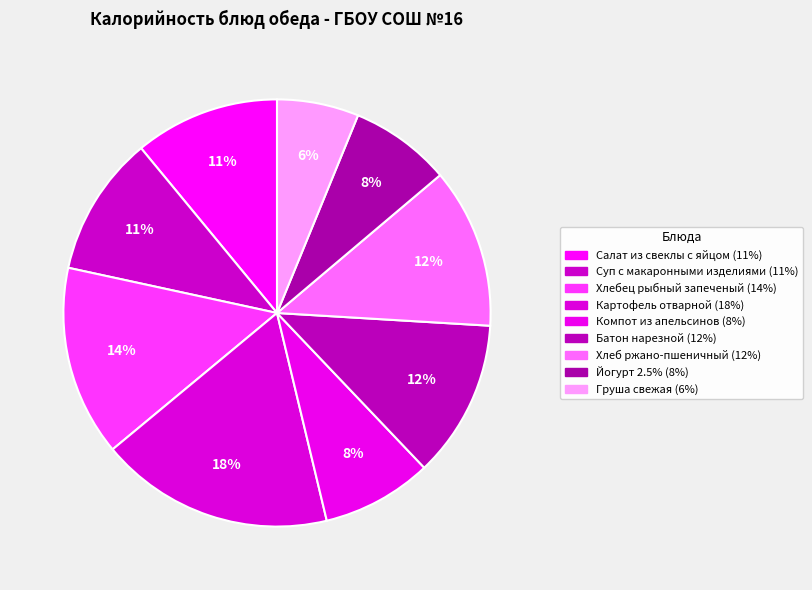

What is the smallest slice in the pie chart?

Груша свежая